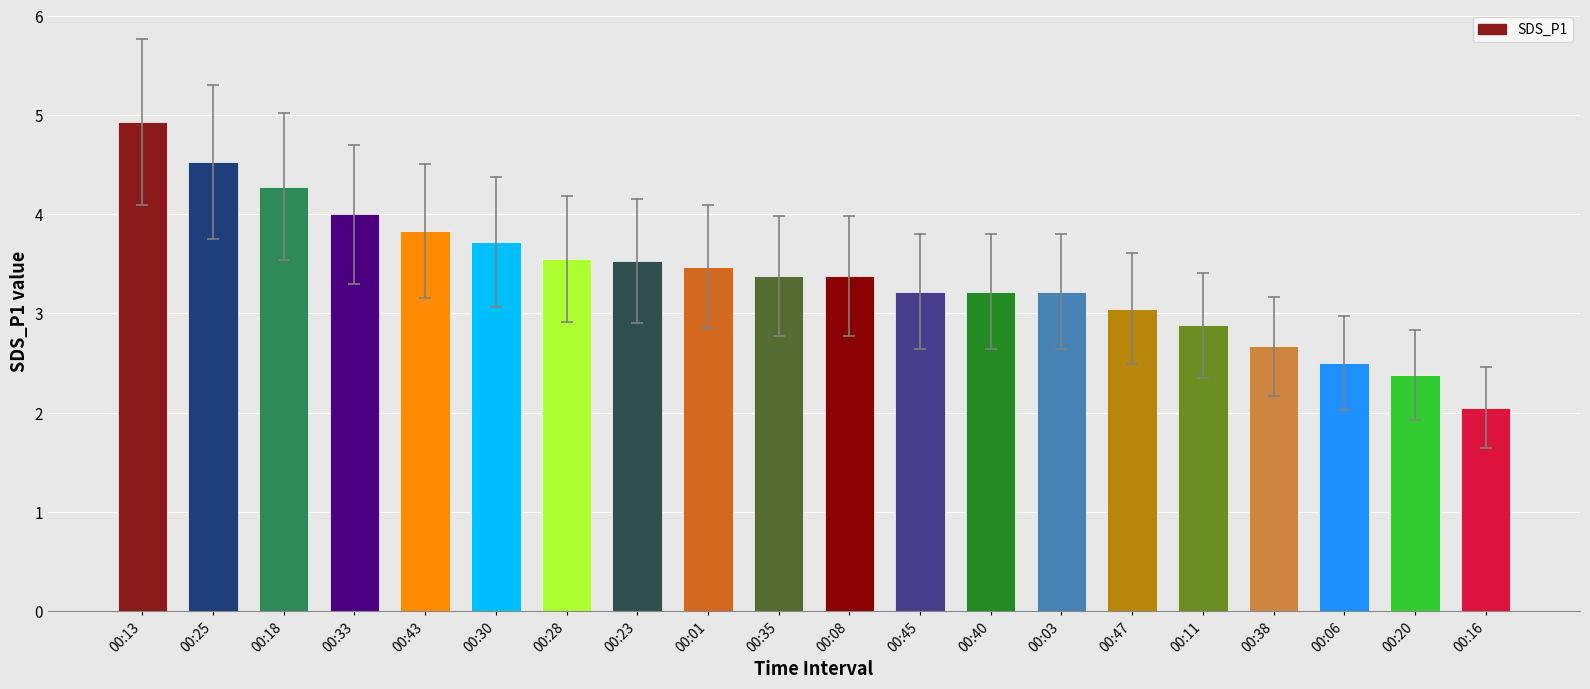

What is the average value?

3.4